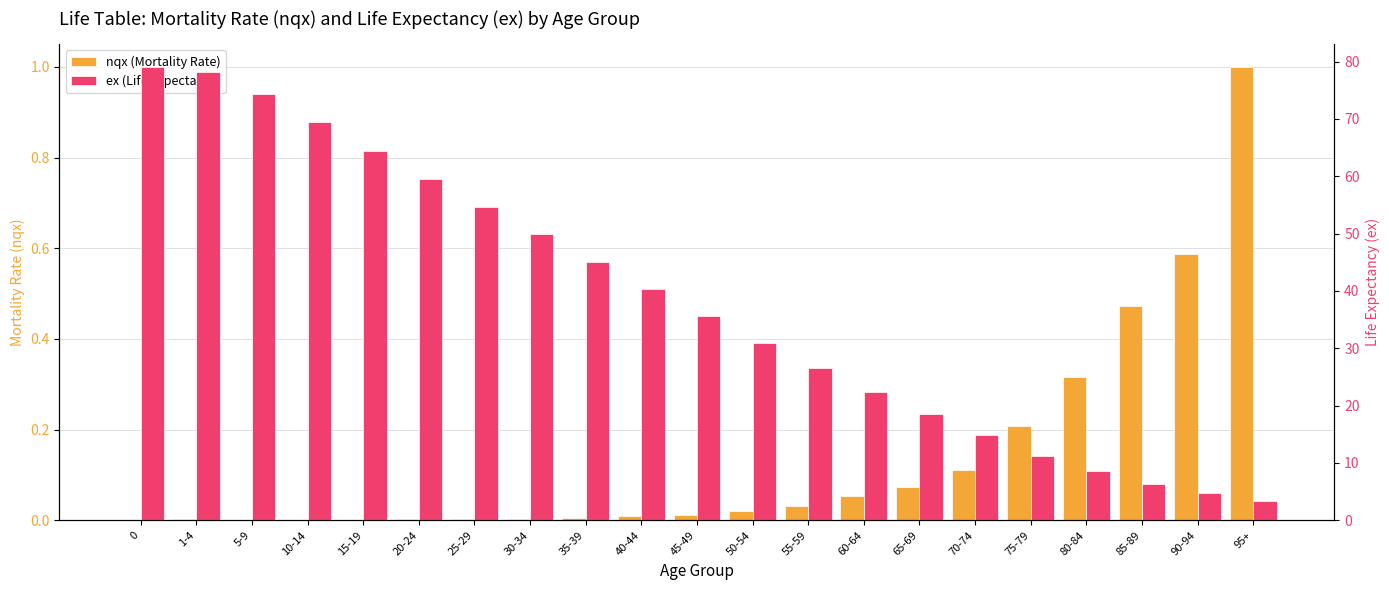

True or false: ex (Life Expectancy) has a value of 3.4 at 95+.

True